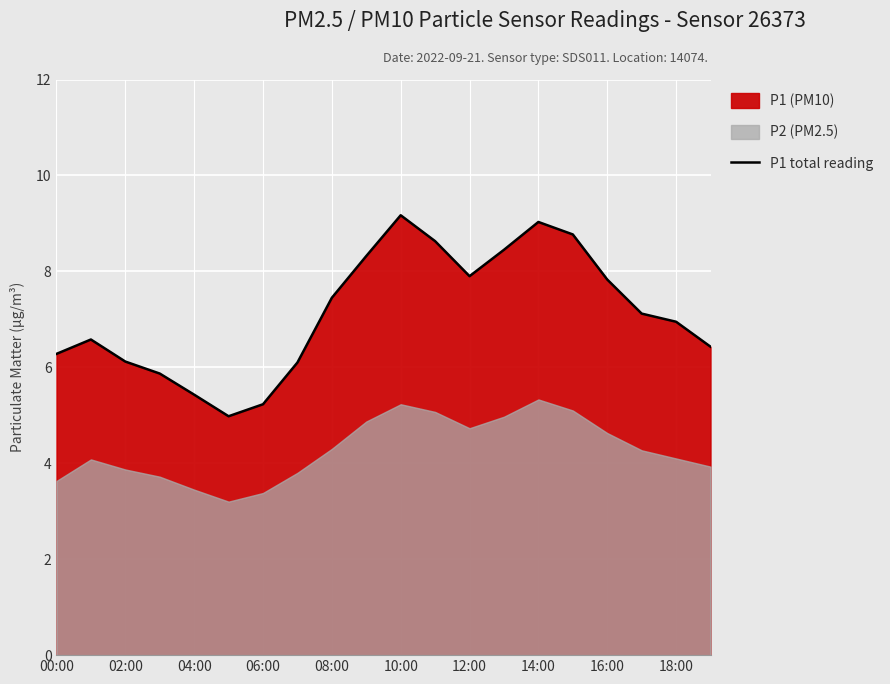

What is the minimum value for P1 total reading?

5.0